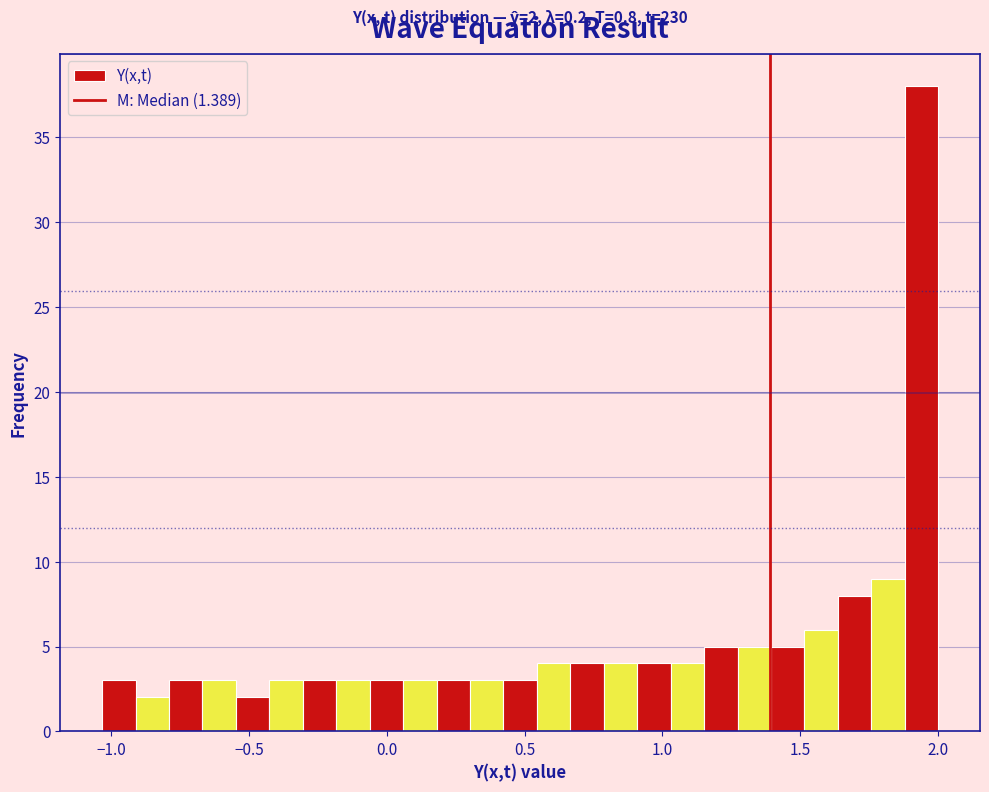

Read against the x-axis, roughly where is the centre of the tallest bar?

1.95